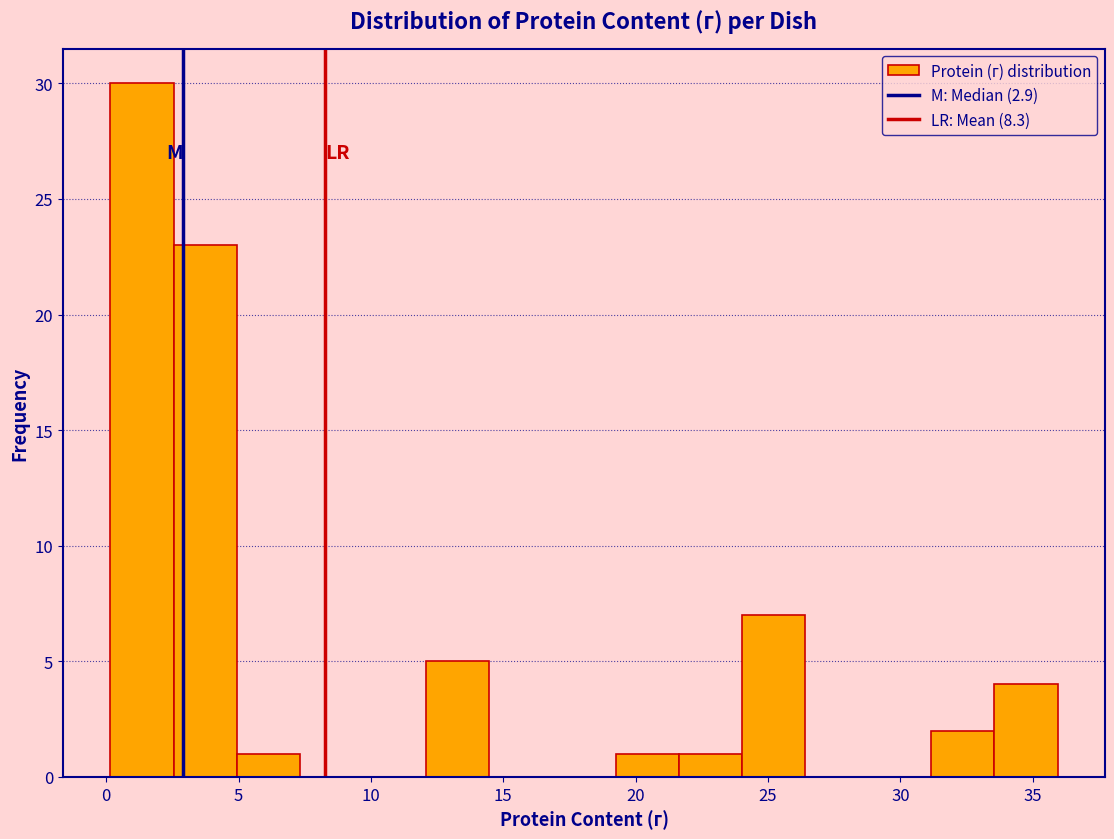

What is the height of the bar covering 24.0 to 26.5 on the x-axis? Neither the bar edges nor the heights are printed on the chart, so give them approximately, as read against the axes.

7